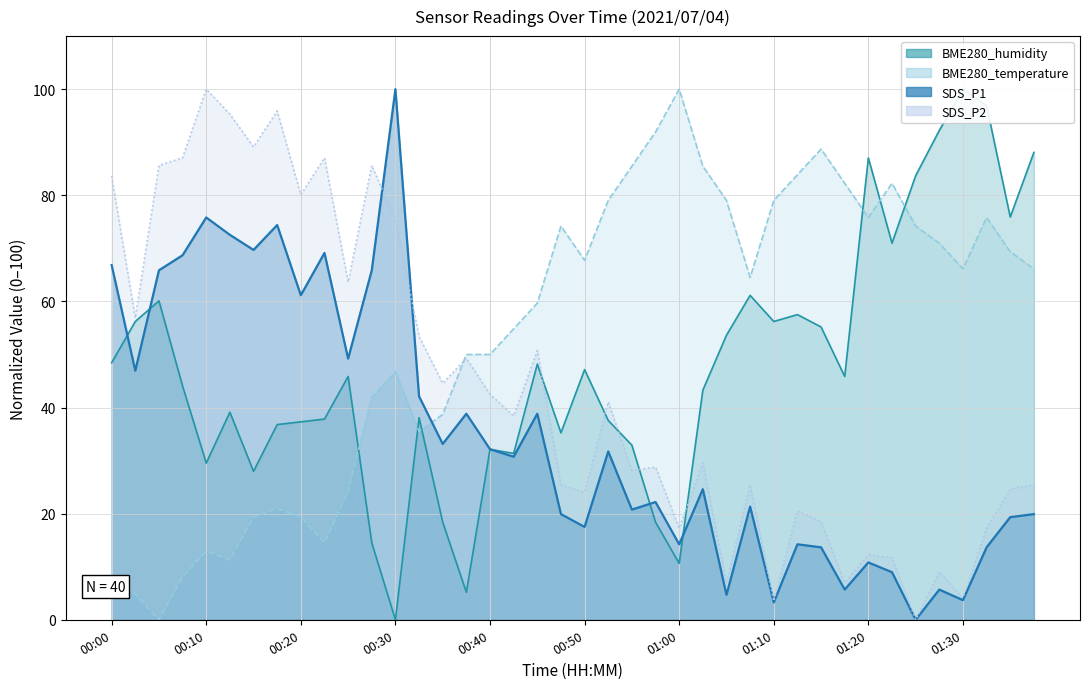

Reading left to right, list all the values displayed in this chart.

SDS_P1: 00:00=66.9	00:02=46.9	00:05=65.9	00:07=68.7	00:10=75.8	00:12=72.5	00:15=69.7	00:17=74.4	00:20=61.2	00:22=69.1	00:25=49.2	00:27=65.9	00:30=100.0	00:32=42.1	00:35=33.1	00:37=38.8	00:40=32.1	00:42=30.7	00:45=38.8	00:47=19.9	00:50=17.5	00:52=31.7	00:55=20.8	00:57=22.2	01:00=14.2	01:02=24.6	01:05=4.7	01:07=21.3	01:10=3.3	01:12=14.2	01:15=13.7	01:17=5.7	01:20=10.8	01:22=9.0	01:25=0.0	01:27=5.7	01:30=3.7	01:32=13.7	01:35=19.3	01:37=19.9
SDS_P2: 00:00=83.6	00:02=56.9	00:05=85.6	00:07=87.1	00:10=100.0	00:12=95.3	00:15=89.1	00:17=95.9	00:20=80.1	00:22=87.1	00:25=63.7	00:27=85.6	00:30=75.4	00:32=53.4	00:35=44.6	00:37=49.3	00:40=42.5	00:42=38.4	00:45=50.7	00:47=25.5	00:50=24.0	00:52=41.1	00:55=28.1	00:57=28.7	01:00=17.2	01:02=29.6	01:05=7.0	01:07=25.5	01:10=3.5	01:12=20.5	01:15=18.5	01:17=7.0	01:20=12.3	01:22=11.7	01:25=0.0	01:27=9.0	01:30=4.1	01:32=17.2	01:35=24.6	01:37=25.5
BME280_humidity: 00:00=48.4	00:02=56.2	00:05=60.1	00:07=44.0	00:10=29.5	00:12=39.1	00:15=28.0	00:17=36.8	00:20=37.3	00:22=37.8	00:25=45.9	00:27=14.5	00:30=0.0	00:32=38.1	00:35=18.4	00:37=5.2	00:40=32.1	00:42=31.3	00:45=48.2	00:47=35.2	00:50=47.2	00:52=37.6	00:55=32.9	00:57=18.4	01:00=10.6	01:02=43.3	01:05=53.6	01:07=61.1	01:10=56.2	01:12=57.5	01:15=55.2	01:17=45.9	01:20=87.0	01:22=71.0	01:25=83.7	01:27=92.2	01:30=100.0	01:32=96.9	01:35=75.9	01:37=88.1
BME280_temperature: 00:00=8.1	00:02=4.8	00:05=0.0	00:07=8.1	00:10=12.9	00:12=11.3	00:15=19.4	00:17=21.0	00:20=19.4	00:22=14.5	00:25=24.2	00:27=41.9	00:30=46.8	00:32=35.5	00:35=38.7	00:37=50.0	00:40=50.0	00:42=54.8	00:45=59.7	00:47=74.2	00:50=67.7	00:52=79.0	00:55=85.5	00:57=91.9	01:00=100.0	01:02=85.5	01:05=79.0	01:07=64.5	01:10=79.0	01:12=83.9	01:15=88.7	01:17=82.3	01:20=75.8	01:22=82.3	01:25=74.2	01:27=71.0	01:30=66.1	01:32=75.8	01:35=69.4	01:37=66.1